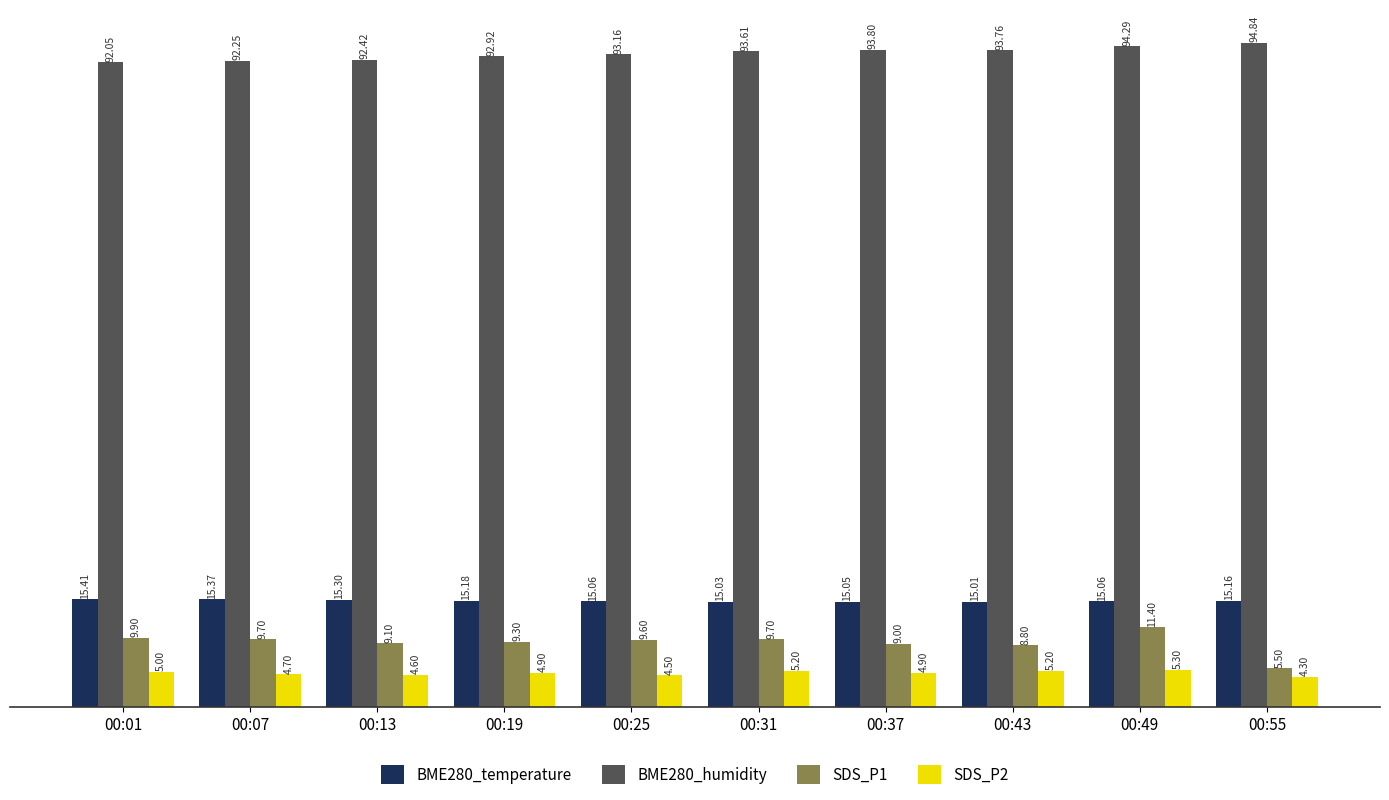

What is the difference between the maximum and minimum values in the SDS_P1 series?

5.9